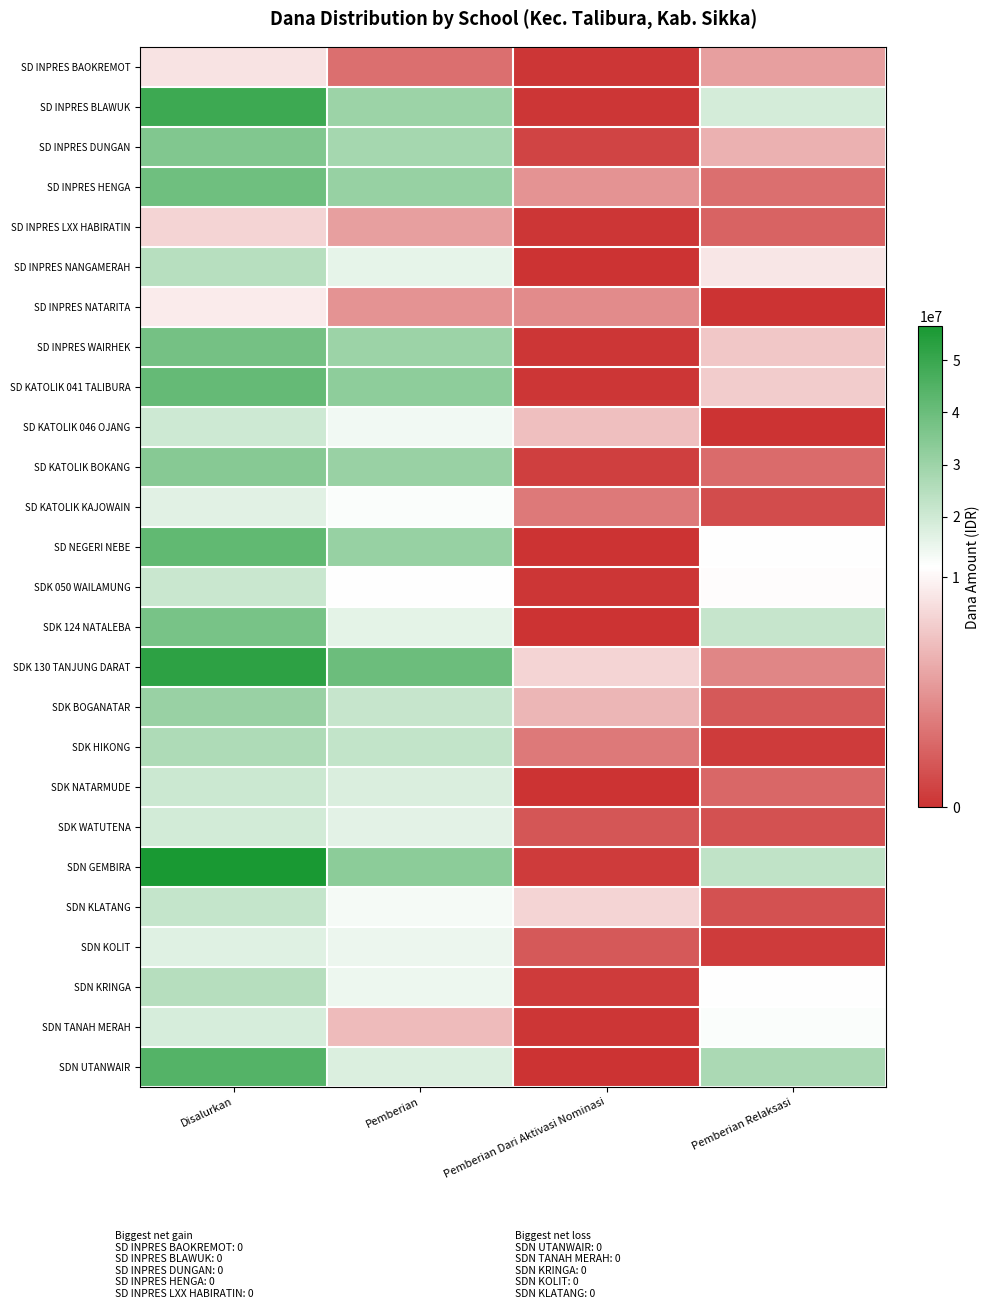

Reading left to right, extract all data points from this chart.

SD INPRES BAOKREMOT: Disalurkan=9000000	Pemberian=3150000	Pemberian Dari Aktivasi Nominasi=225000	Pemberian Relaksasi=5625000
SD INPRES BLAWUK: Disalurkan=49050000	Pemberian=29925000	Pemberian Dari Aktivasi Nominasi=225000	Pemberian Relaksasi=18900000
SD INPRES DUNGAN: Disalurkan=35550000	Pemberian=28125000	Pemberian Dari Aktivasi Nominasi=900000	Pemberian Relaksasi=6525000
SD INPRES HENGA: Disalurkan=39150000	Pemberian=31050000	Pemberian Dari Aktivasi Nominasi=4950000	Pemberian Relaksasi=3150000
SD INPRES LXX HABIRATIN: Disalurkan=8325000	Pemberian=5625000	Pemberian Dari Aktivasi Nominasi=225000	Pemberian Relaksasi=2475000
SD INPRES NANGAMERAH: Disalurkan=24525000	Pemberian=15300000	Pemberian Dari Aktivasi Nominasi=0	Pemberian Relaksasi=9225000
SD INPRES NATARITA: Disalurkan=9450000	Pemberian=4950000	Pemberian Dari Aktivasi Nominasi=4500000	Pemberian Relaksasi=0
SD INPRES WAIRHEK: Disalurkan=38025000	Pemberian=30150000	Pemberian Dari Aktivasi Nominasi=225000	Pemberian Relaksasi=7650000
SD KATOLIK 041 TALIBURA: Disalurkan=41175000	Pemberian=33075000	Pemberian Dari Aktivasi Nominasi=225000	Pemberian Relaksasi=7875000
SD KATOLIK 046 OJANG: Disalurkan=20475000	Pemberian=13275000	Pemberian Dari Aktivasi Nominasi=7200000	Pemberian Relaksasi=0
SD KATOLIK BOKANG: Disalurkan=34200000	Pemberian=30600000	Pemberian Dari Aktivasi Nominasi=675000	Pemberian Relaksasi=2925000
SD KATOLIK KAJOWAIN: Disalurkan=16425000	Pemberian=11475000	Pemberian Dari Aktivasi Nominasi=3600000	Pemberian Relaksasi=1350000
SD NEGERI NEBE: Disalurkan=41850000	Pemberian=31275000	Pemberian Dari Aktivasi Nominasi=0	Pemberian Relaksasi=10575000
SDK 050 WAILAMUNG: Disalurkan=21150000	Pemberian=10575000	Pemberian Dari Aktivasi Nominasi=225000	Pemberian Relaksasi=10350000
SDK 124 NATALEBA: Disalurkan=37350000	Pemberian=15525000	Pemberian Dari Aktivasi Nominasi=0	Pemberian Relaksasi=21825000
SDK 130 TANJUNG DARAT: Disalurkan=52200000	Pemberian=39600000	Pemberian Dari Aktivasi Nominasi=8325000	Pemberian Relaksasi=4275000
SDK BOGANATAR: Disalurkan=30600000	Pemberian=21825000	Pemberian Dari Aktivasi Nominasi=6750000	Pemberian Relaksasi=2025000
SDK HIKONG: Disalurkan=26550000	Pemberian=22500000	Pemberian Dari Aktivasi Nominasi=3600000	Pemberian Relaksasi=450000
SDK NATARMUDE: Disalurkan=20700000	Pemberian=18000000	Pemberian Dari Aktivasi Nominasi=0	Pemberian Relaksasi=2700000
SDK WATUTENA: Disalurkan=19350000	Pemberian=15975000	Pemberian Dari Aktivasi Nominasi=1800000	Pemberian Relaksasi=1575000
SDN GEMBIRA: Disalurkan=56475000	Pemberian=33300000	Pemberian Dari Aktivasi Nominasi=450000	Pemberian Relaksasi=22725000
SDN KLATANG: Disalurkan=22275000	Pemberian=12375000	Pemberian Dari Aktivasi Nominasi=8325000	Pemberian Relaksasi=1575000
SDN KOLIT: Disalurkan=16875000	Pemberian=14400000	Pemberian Dari Aktivasi Nominasi=2025000	Pemberian Relaksasi=450000
SDN KRINGA: Disalurkan=24975000	Pemberian=13950000	Pemberian Dari Aktivasi Nominasi=450000	Pemberian Relaksasi=10575000
SDN TANAH MERAH: Disalurkan=18450000	Pemberian=6975000	Pemberian Dari Aktivasi Nominasi=225000	Pemberian Relaksasi=11250000
SDN UTANWAIR: Disalurkan=44550000	Pemberian=17550000	Pemberian Dari Aktivasi Nominasi=0	Pemberian Relaksasi=27000000